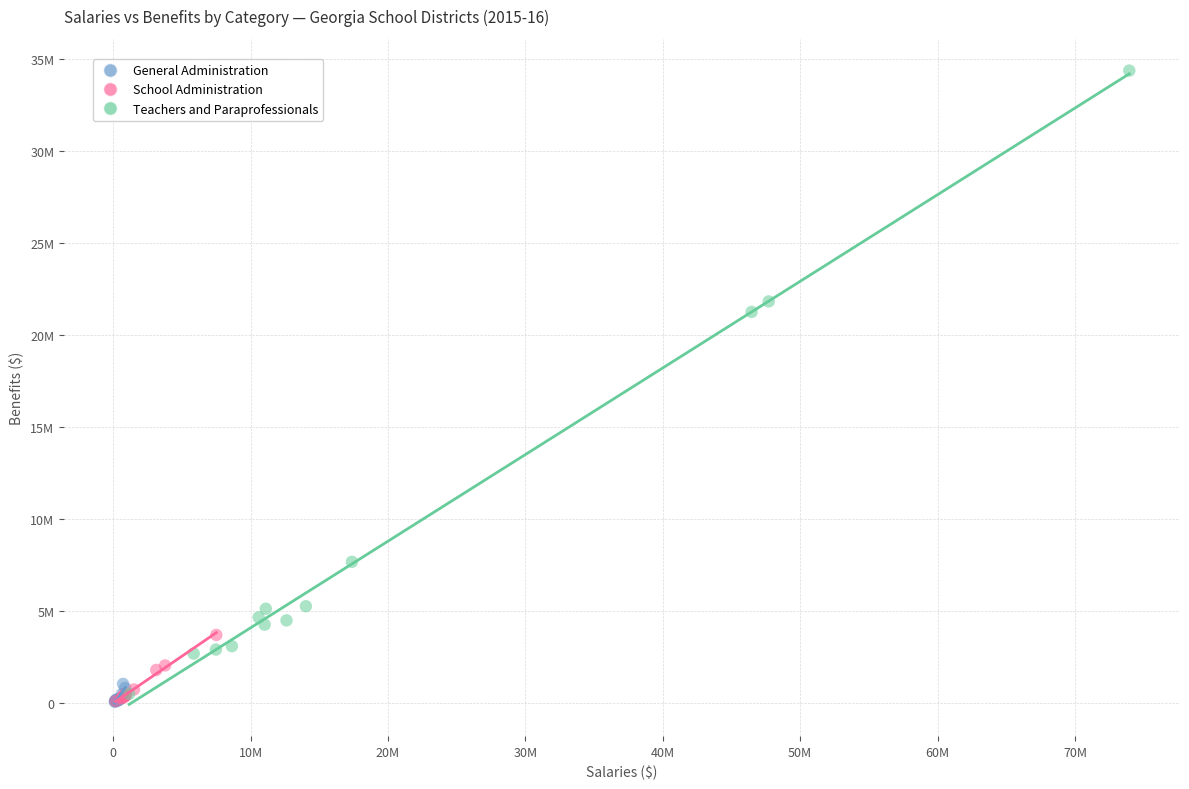

What are all the series names shown in the legend?

General Administration, School Administration, Teachers and Paraprofessionals